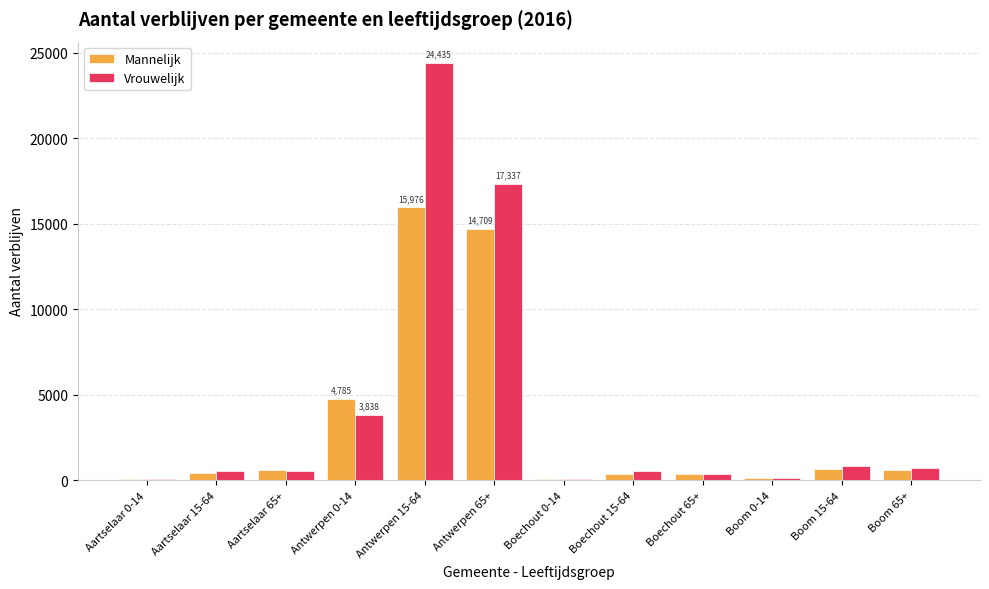

Where is Vrouwelijk nearest to the value 12244?

Antwerpen 65+